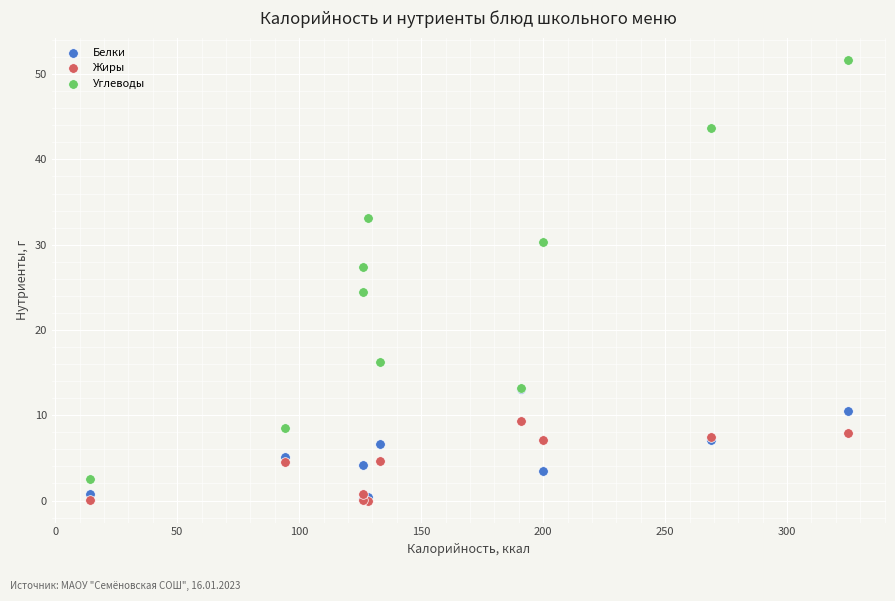

Across all series, what Y value is closest to 25?

24.4